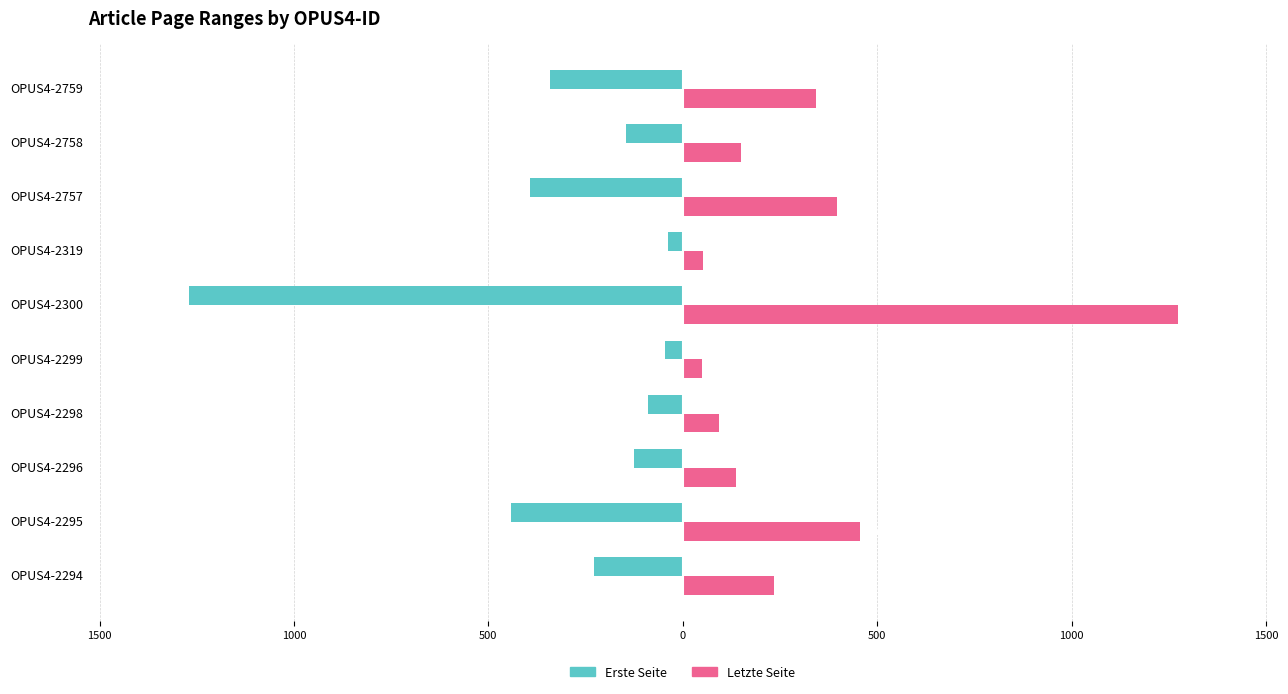

What are all the series names shown in the legend?

Erste Seite, Letzte Seite